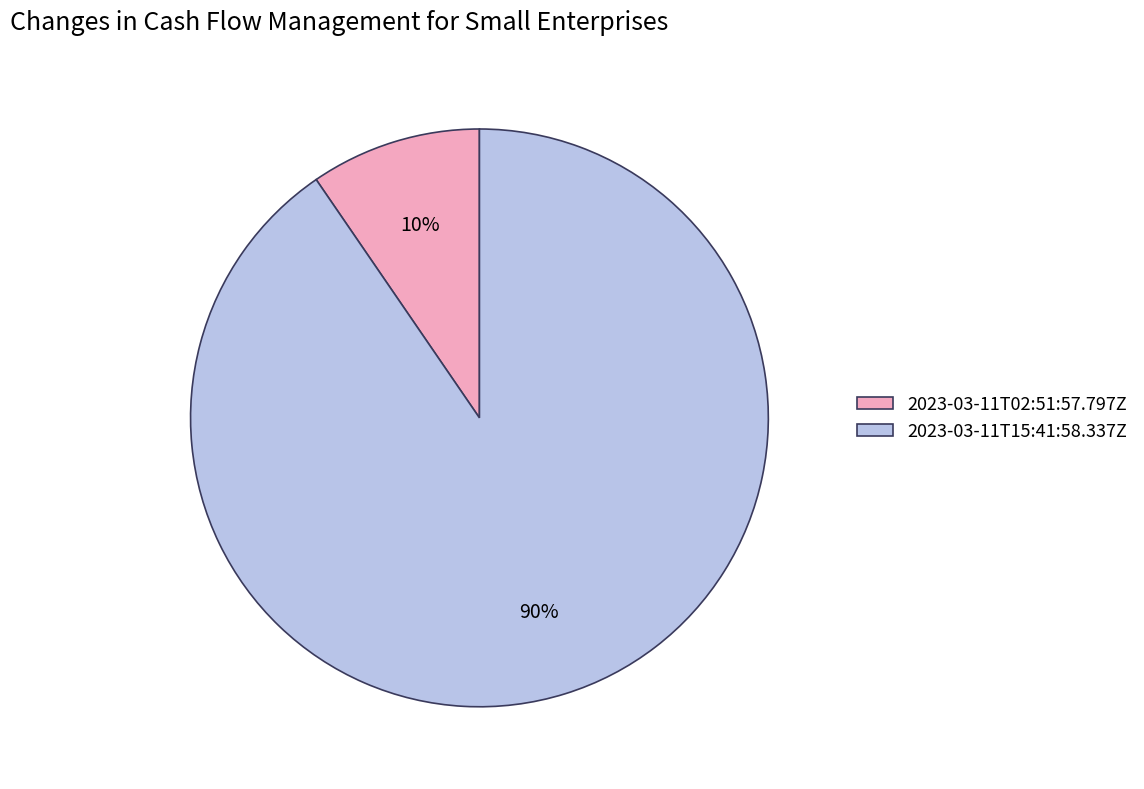

What percentage is the 2023-03-11T15:41:58.337Z slice, to the nearest percent?

90%